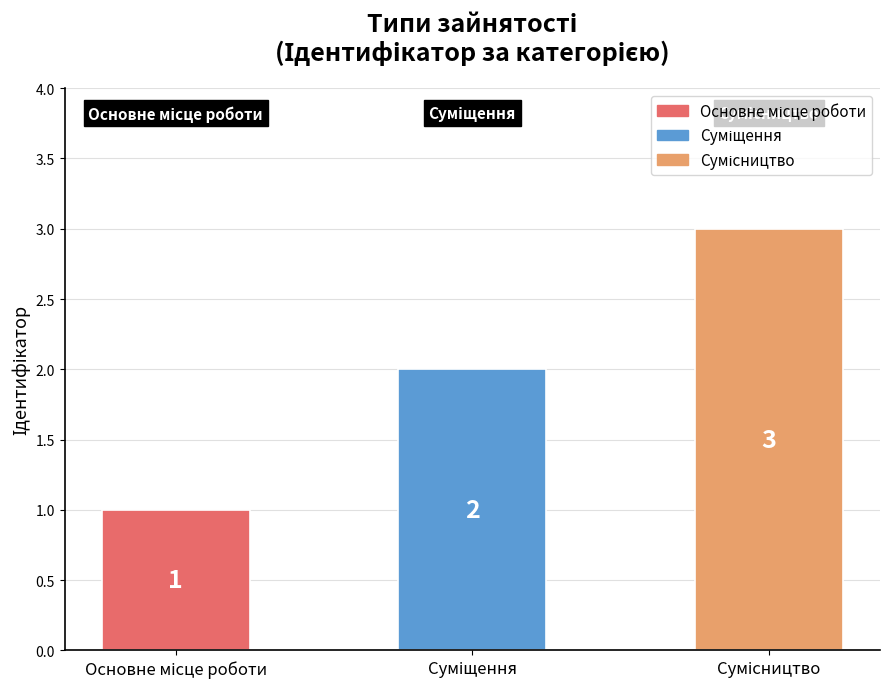

Count the number of data series in this chart.

1